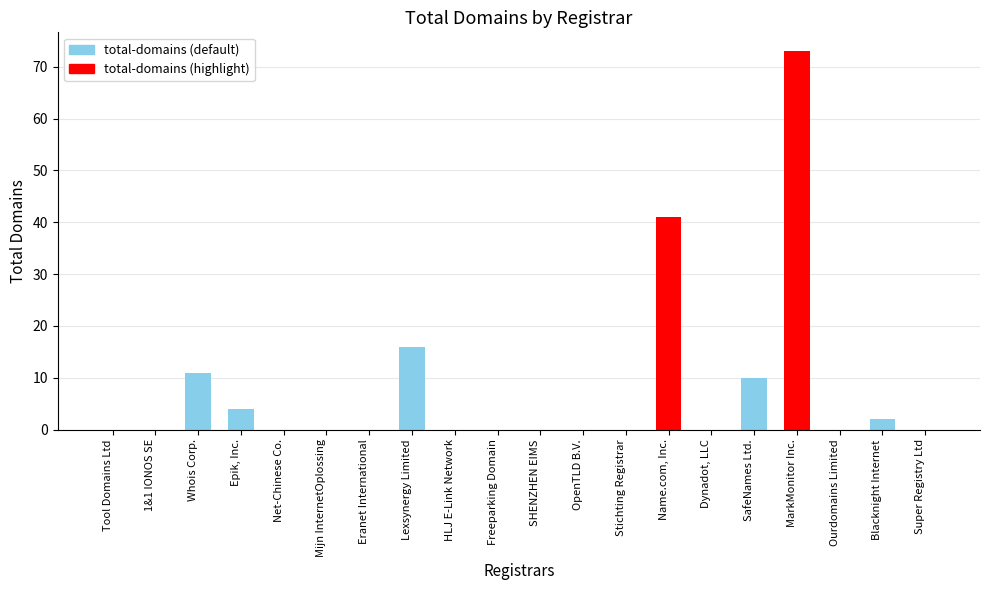

The value at Tool Domains Ltd is 0. True or false?

True